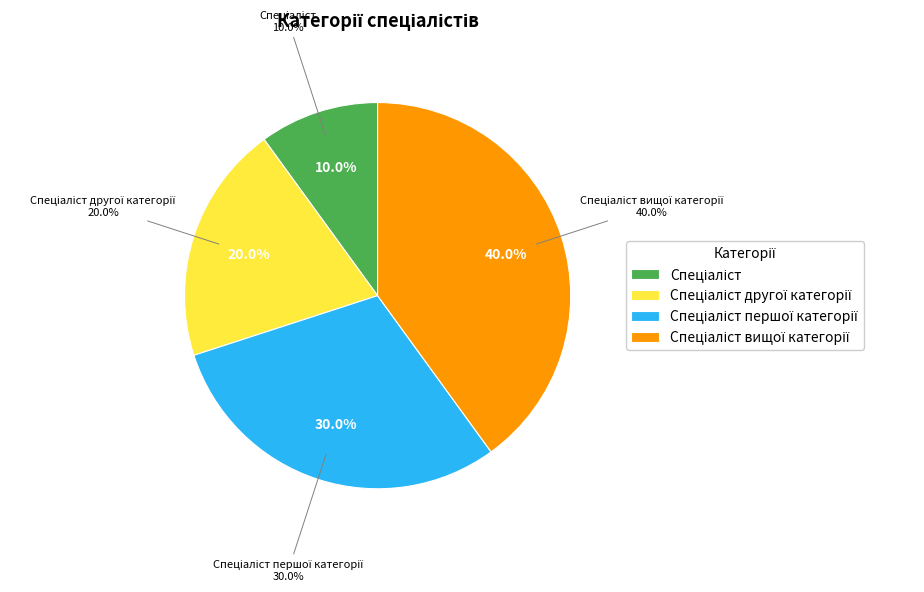

To the nearest percent, what is the average slice percentage?

25%